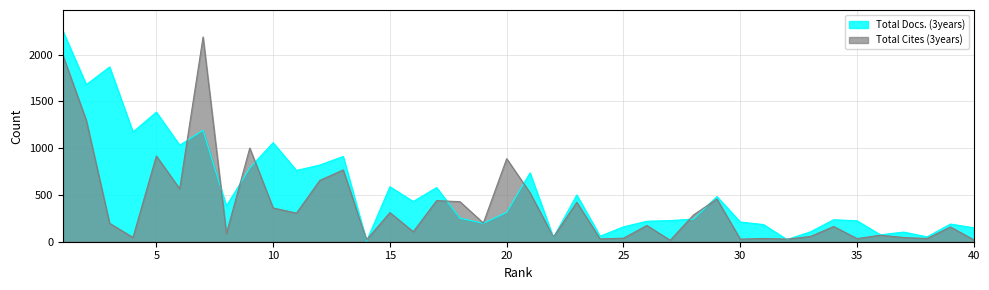

In Total Cites (3years), how many points are lower than both neighbors (excluding endpoints)?

14